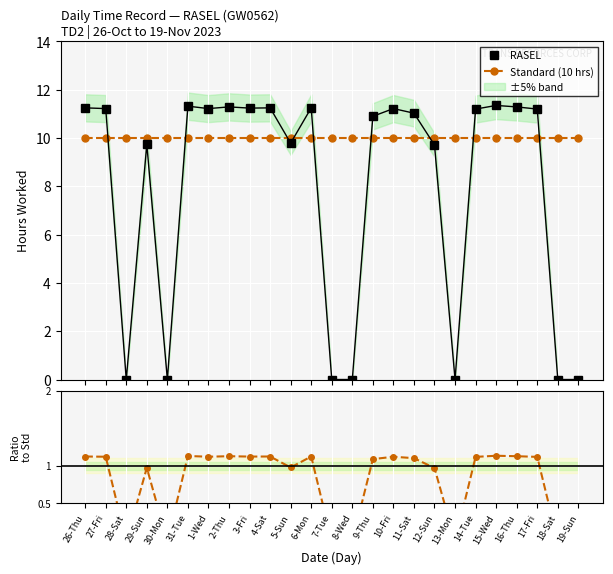

Which has a higher value, 9-Thu or 27-Fri?

27-Fri